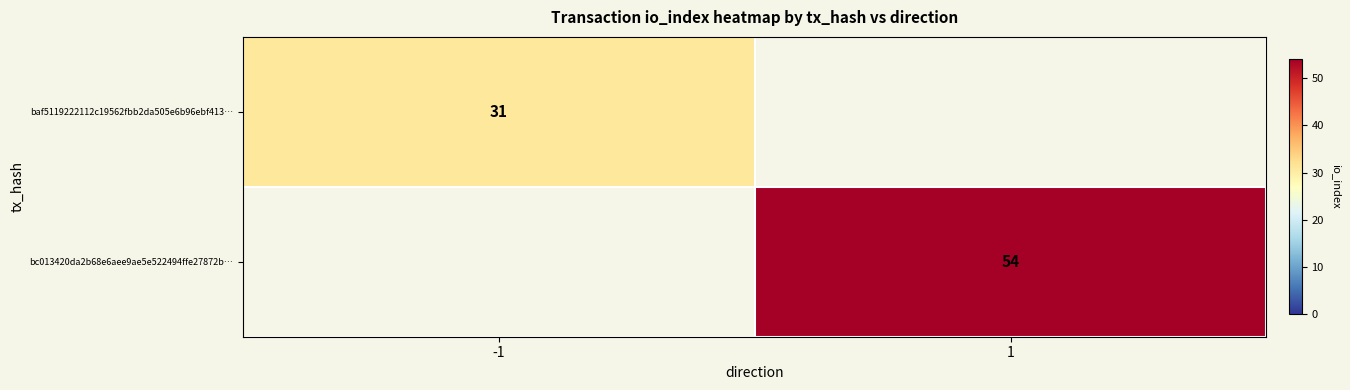

Is it true that bc013420da2b68e6aee9ae5e522494ffe27872b… equals 86 at 1?

False